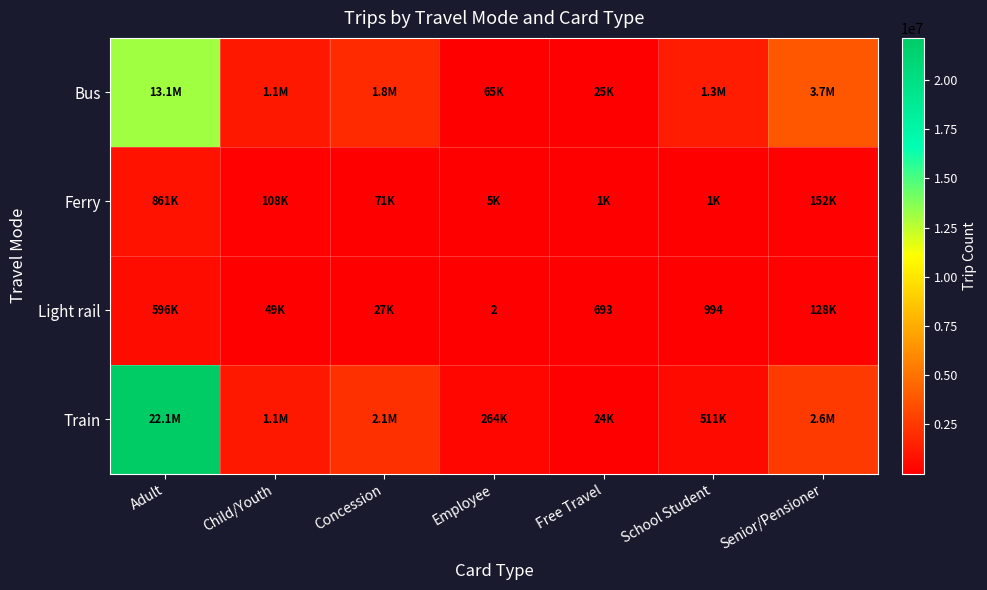

The value of Light rail at School Student is 478. True or false?

False